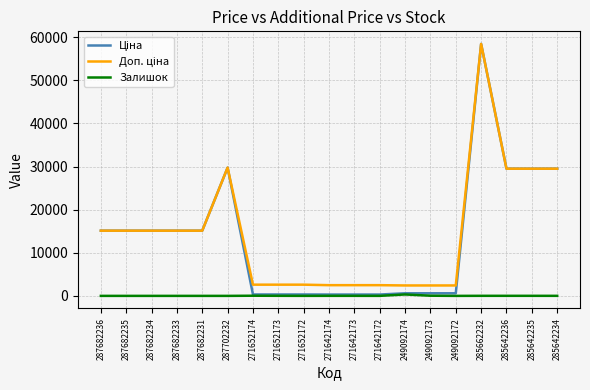

What is the spread (max minus min) of values at 287682235?

15120.0